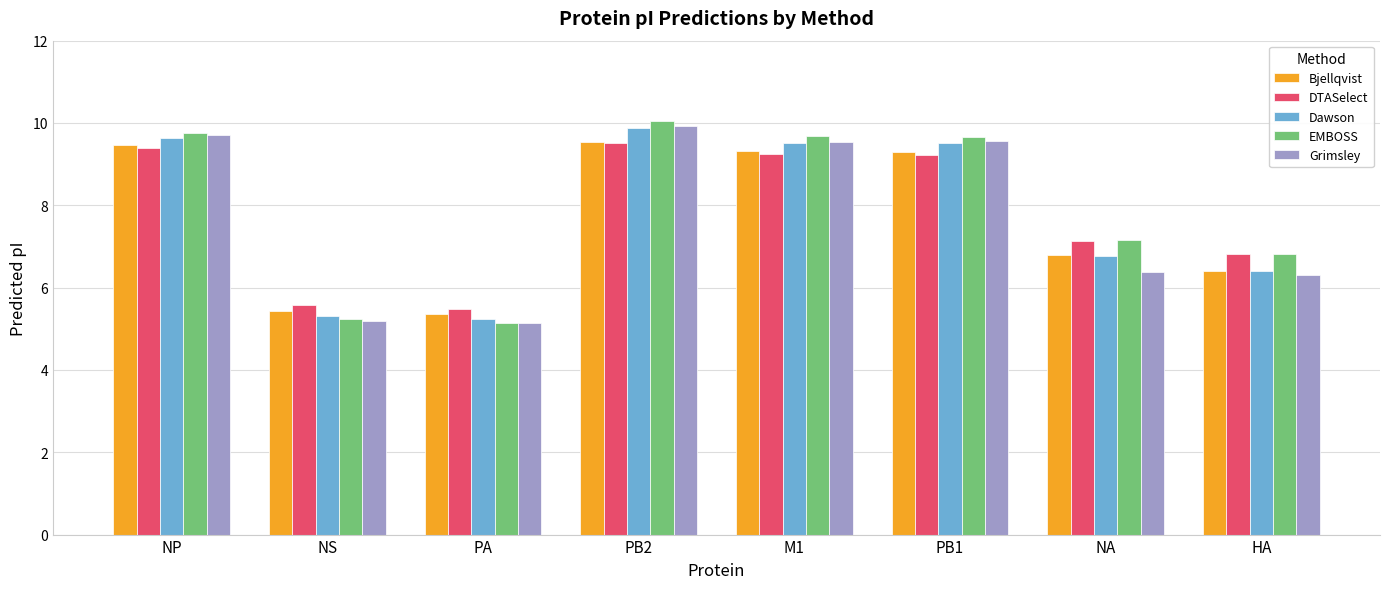

What value does the DTASelect series have at NP?

9.4